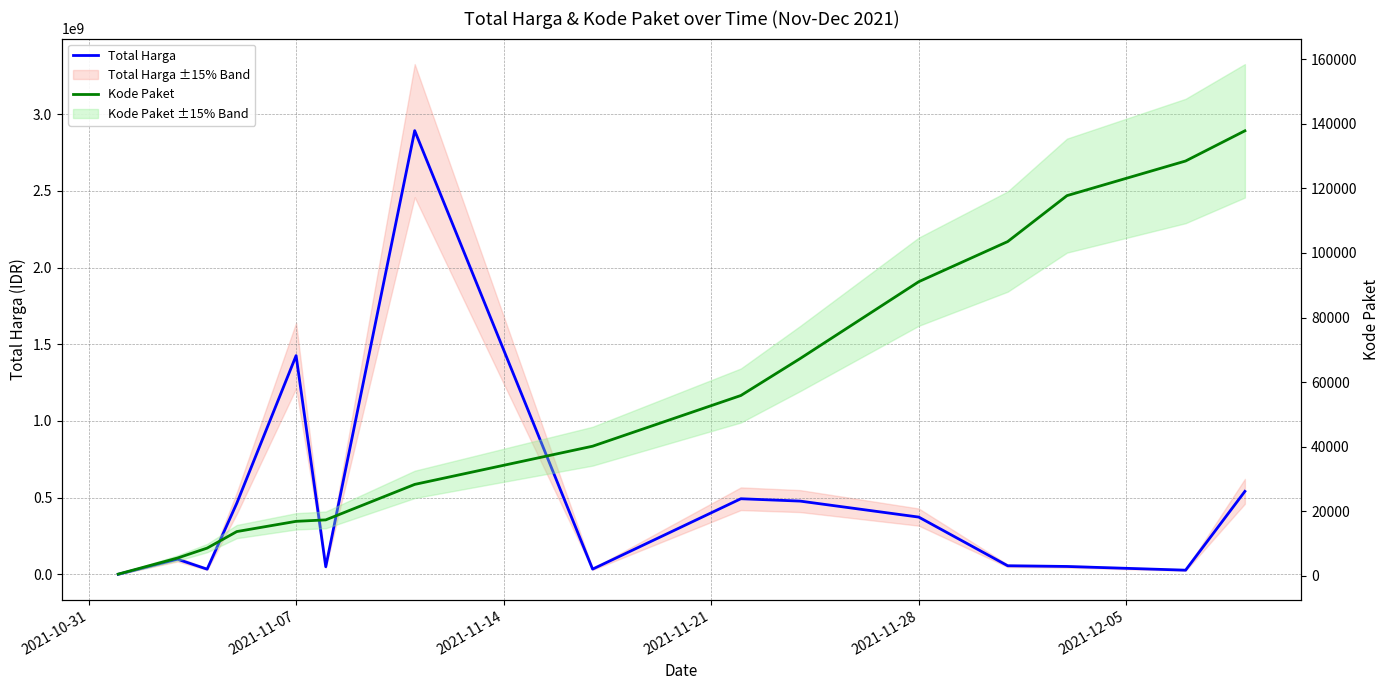

Is it true that Kode Paket equals 13757 at 2021-11-14?

False